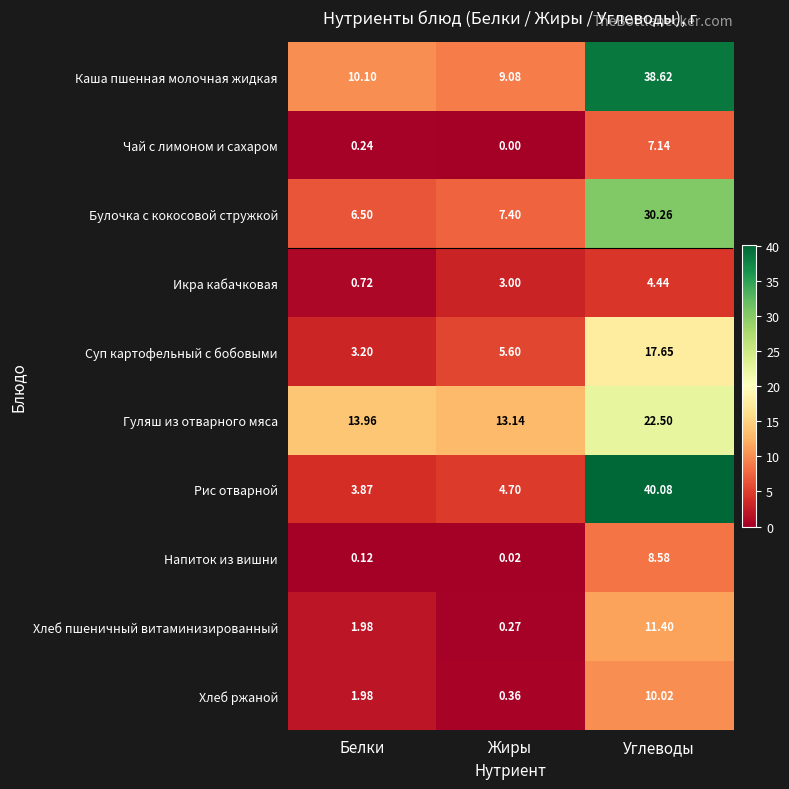

What is the spread (max minus min) of values at Жиры?

13.1